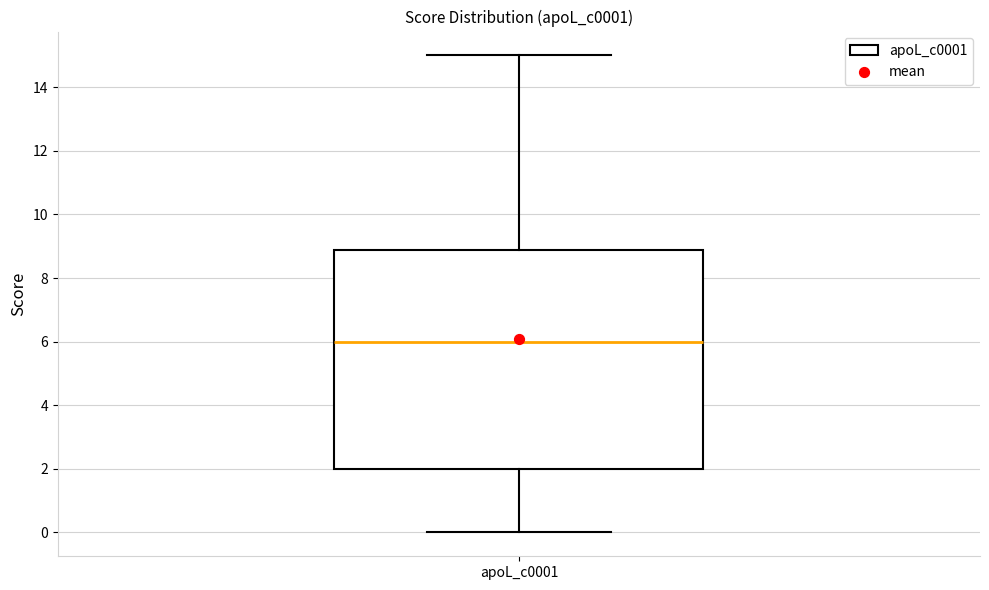

Read this box plot against the y-axis: the position of the median line, the range covered by the box, and the ends of both whiskers. The values are not printed on the chart, so give them approximately, as read against the axis.

median 6.0, box 2.0 to 8.8, whiskers 0.0 to 15.0